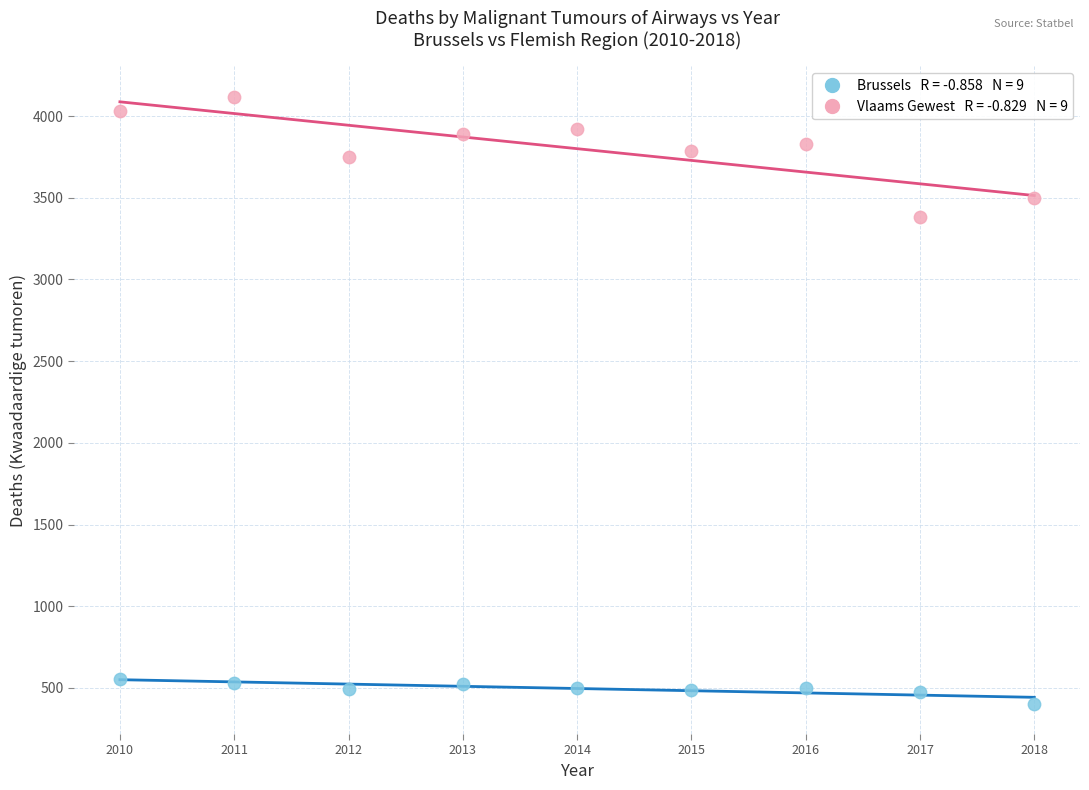

Across all data points, what is the range of Y values (max minus min)?

3714